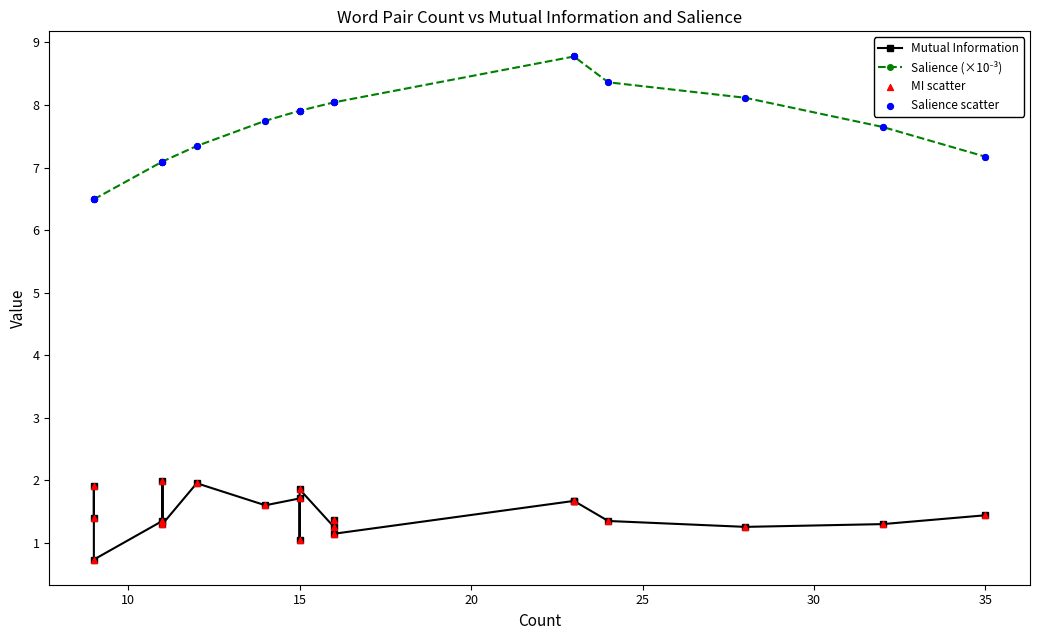

What are all the series names shown in the legend?

Mutual Information, Salience (×10⁻³), MI scatter, Salience scatter